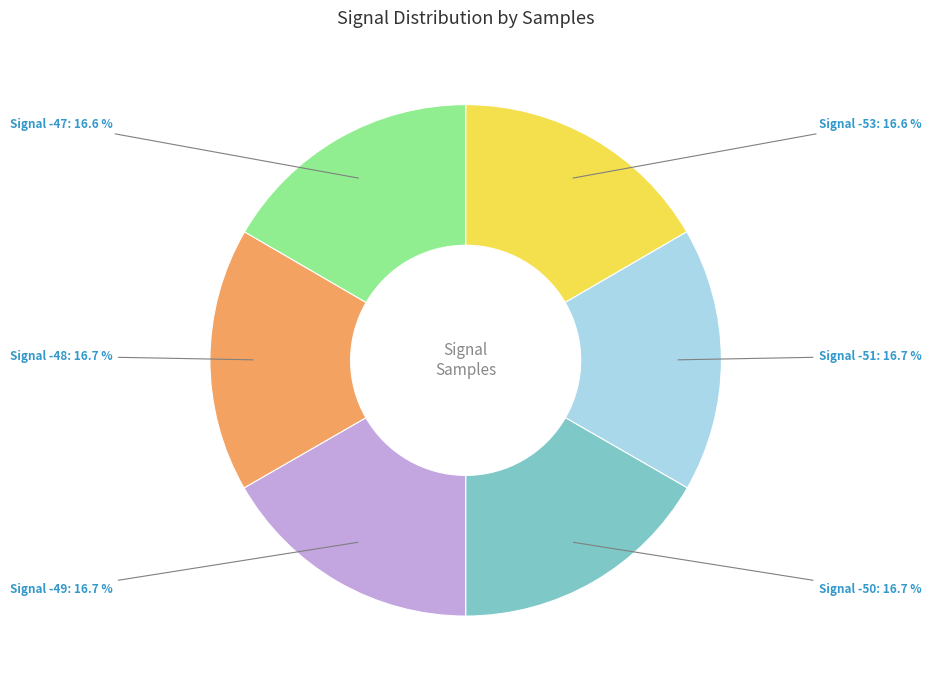

Does any single category account for the majority?

No